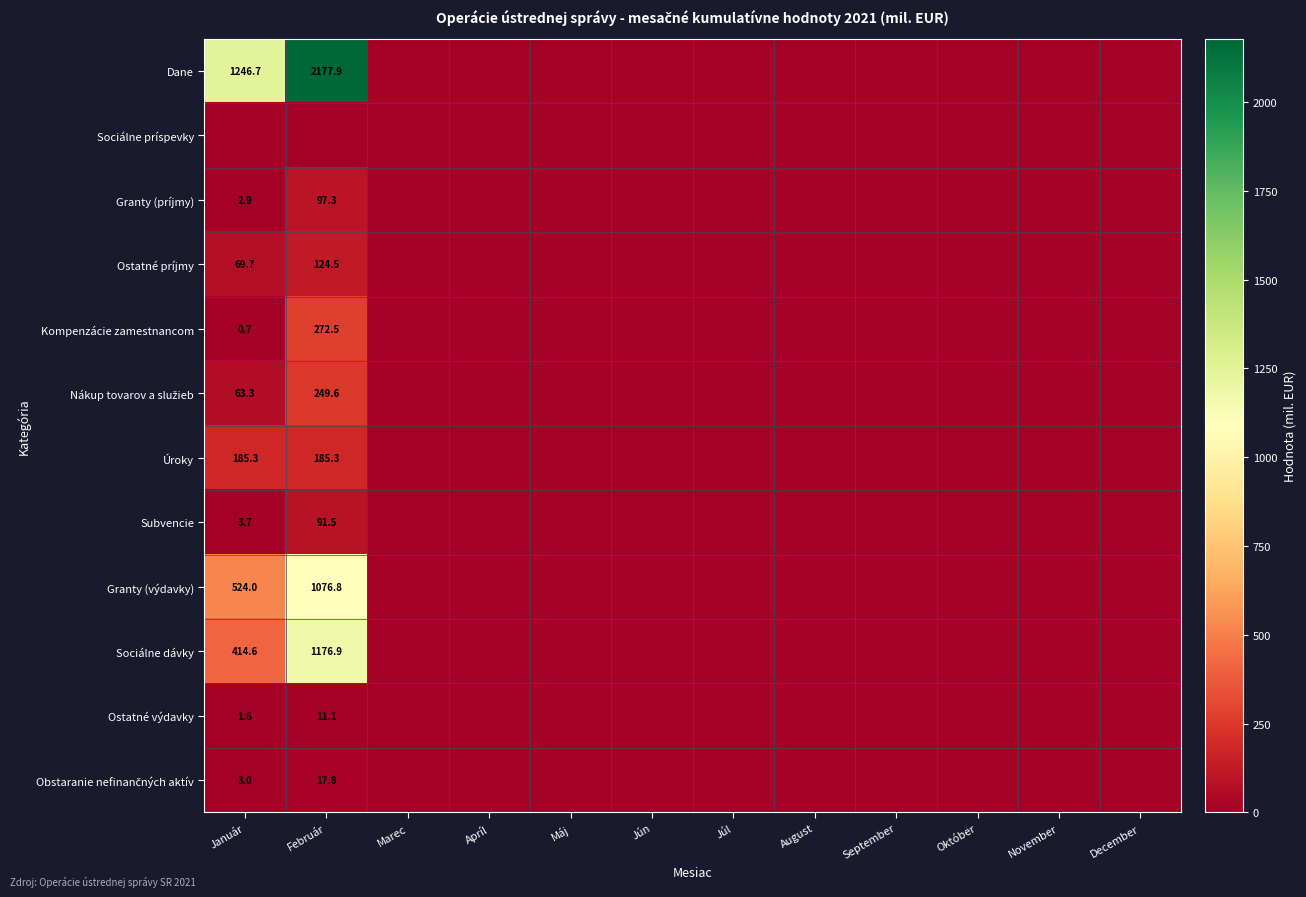

Is the value of Úroky at Január greater than the value of Sociálne dávky at Január?

No